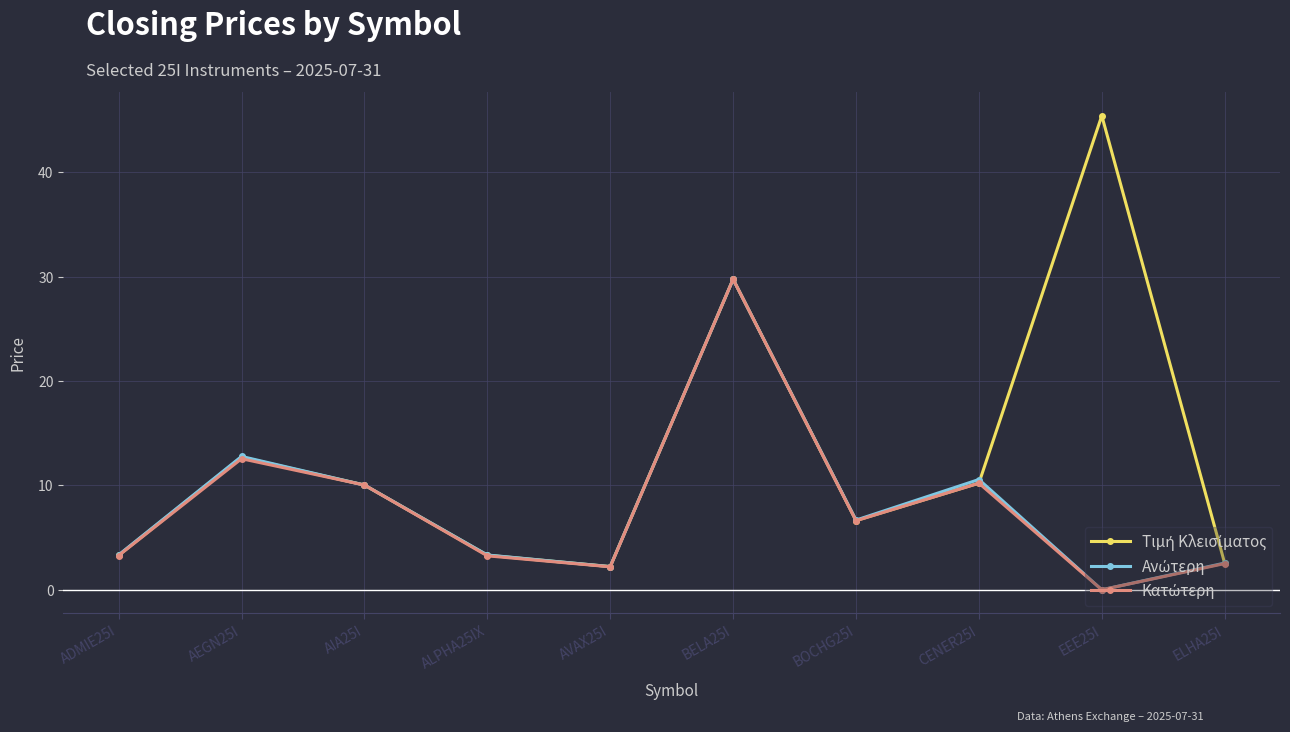

Which category has the lowest value across all series?

EEE25I